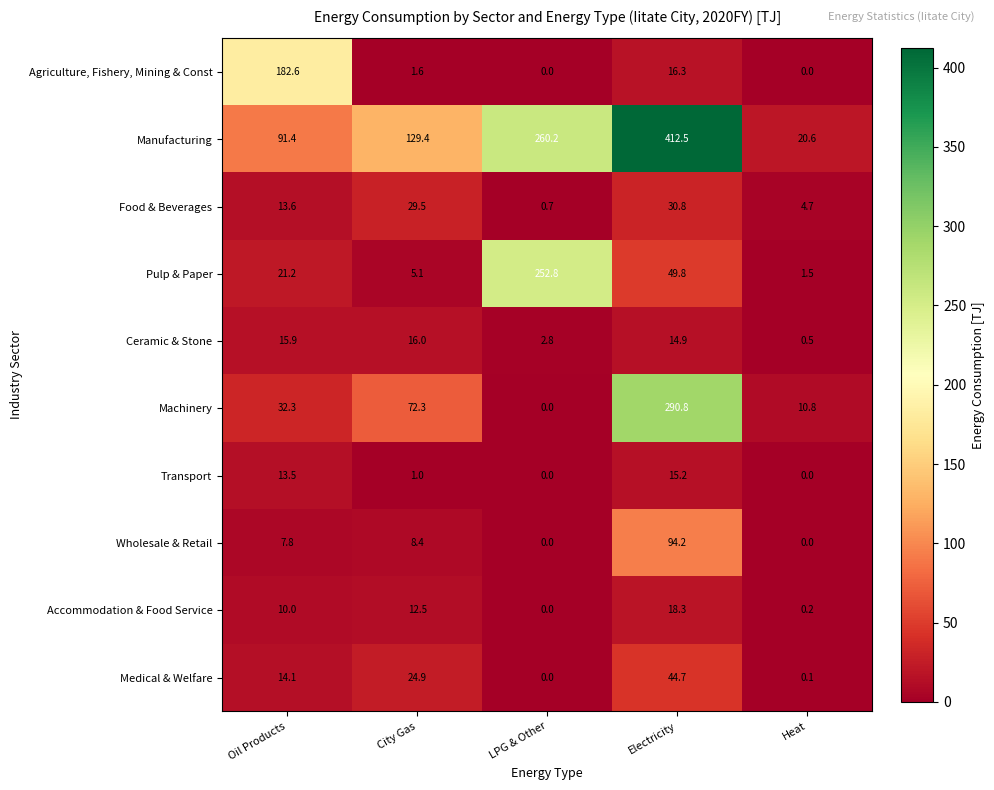

Which series changed the most between Oil Products and Electricity?

Manufacturing